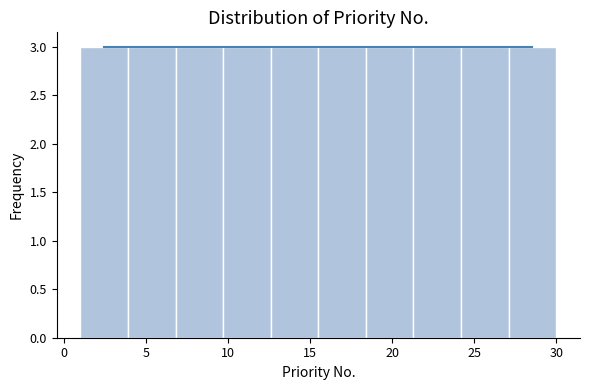

Reading left to right, list every bar in this chart as the range it spans on the x-axis followed by its height. Neither the bar edges nor the heights are printed on the chart, so give them approximately, as read against the axes.

1.0 to 3.9: 3
3.9 to 6.8: 3
6.8 to 9.7: 3
9.7 to 12.6: 3
12.6 to 15.5: 3
15.5 to 18.4: 3
18.4 to 21.3: 3
21.3 to 24.2: 3
24.2 to 27.1: 3
27.1 to 30.0: 3